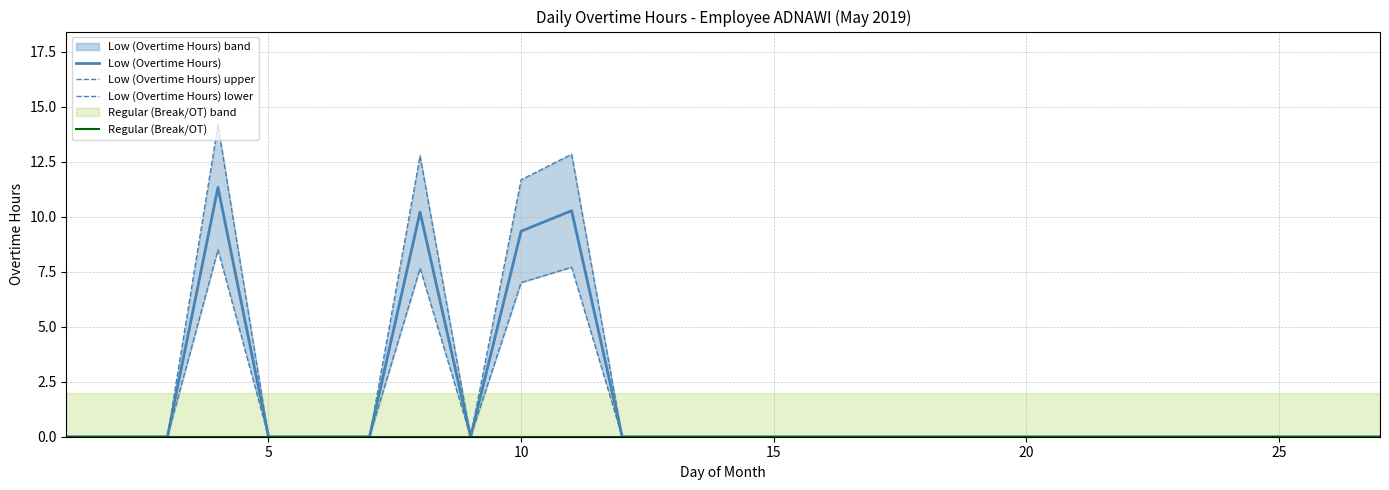

Where is Low (Overtime Hours) nearest to the value 5?

10